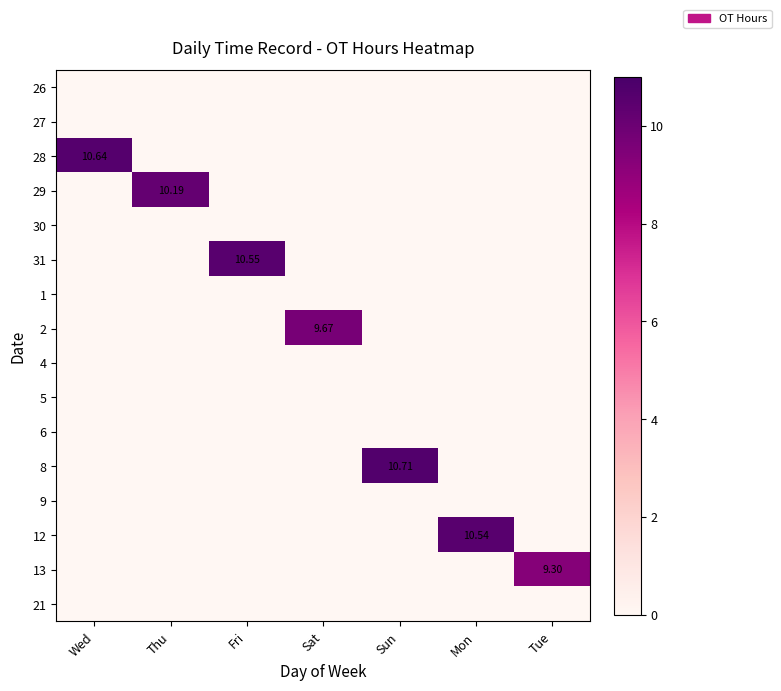

How many categories are shown in the chart?

7